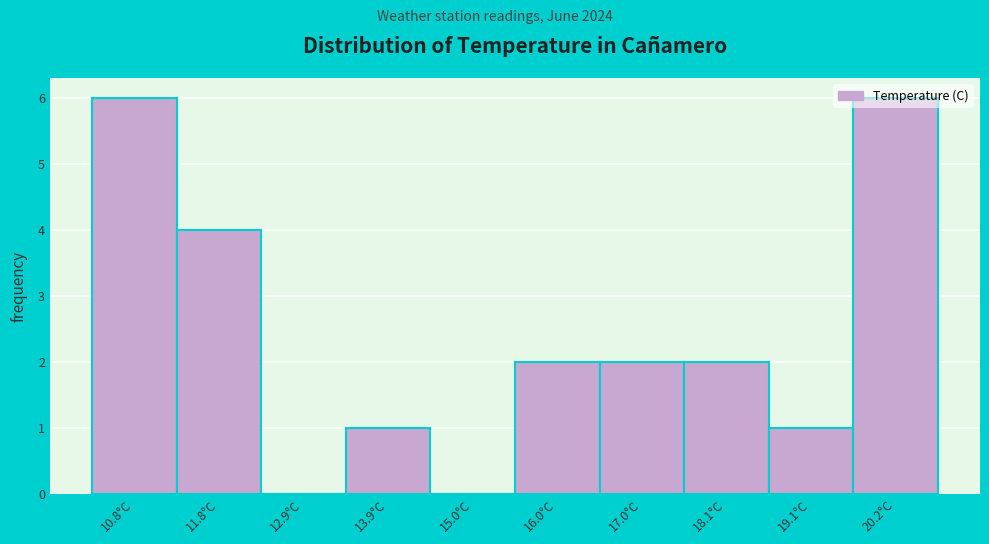

Which has a higher value, 15.0°C or 18.1°C?

18.1°C